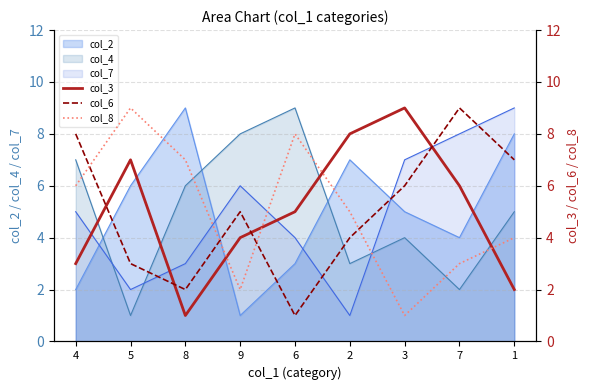

Which series has the largest total across all categories?

col_3